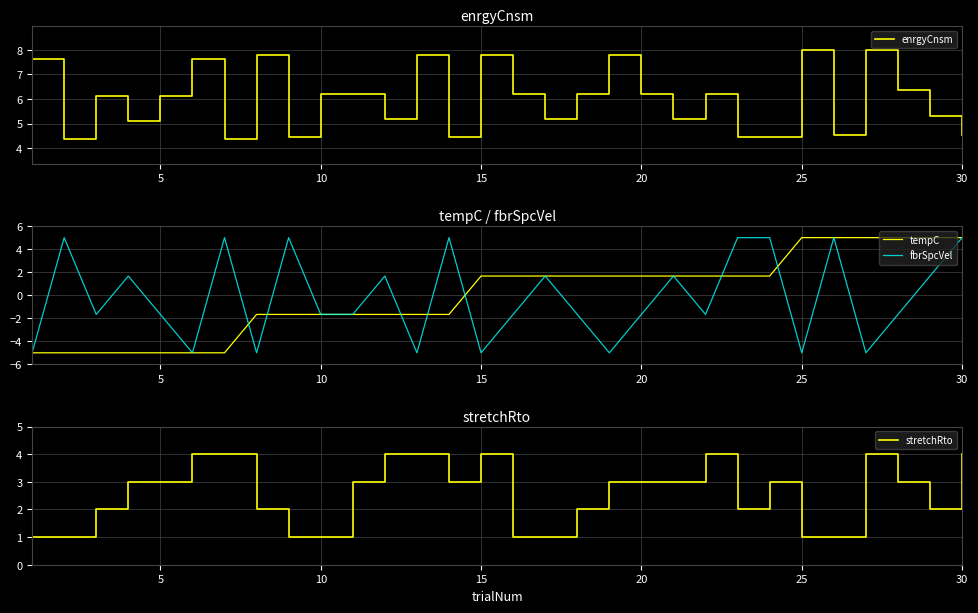

The fbrSpcVel series shows 3.0 at 30. True or false?

False